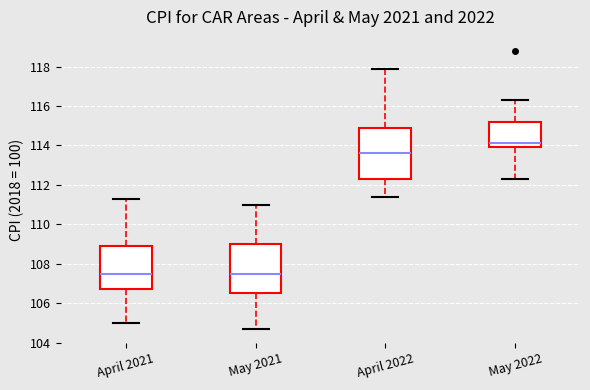

Reading left to right, read every box against the y-axis: the position of its median line, the range the box covers, and the ends of its whiskers. The values are not printed on the chart, so give them approximately, as read against the axis.

April 2021: median 107.6, box 106.8 to 109.0, whiskers 105.0 to 111.4
May 2021: median 107.6, box 106.6 to 109.0, whiskers 104.8 to 111.0
April 2022: median 113.6, box 112.4 to 115.0, whiskers 111.4 to 118.0
May 2022: median 114.2, box 114.0 to 115.2, whiskers 112.4 to 116.4